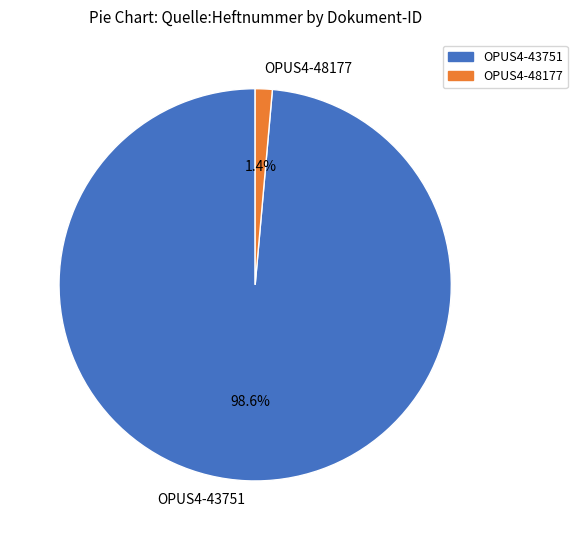

Rank the categories by value from highest to lowest.

OPUS4-43751, OPUS4-48177